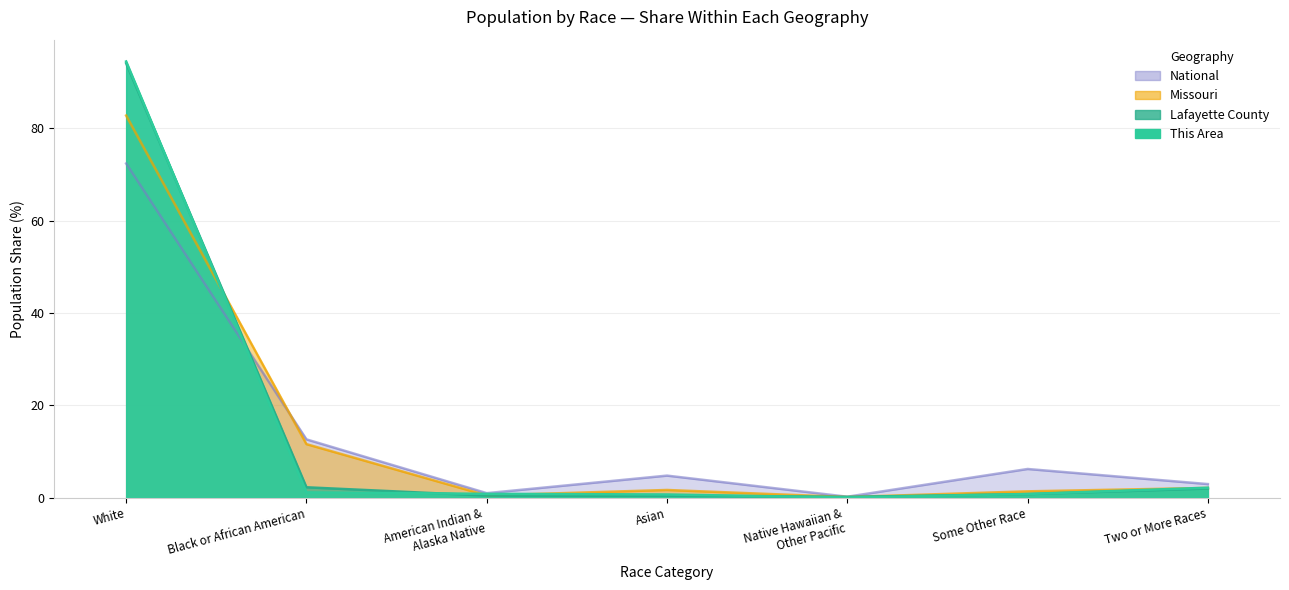

True or false: This Area and Missouri cross at least once.

True